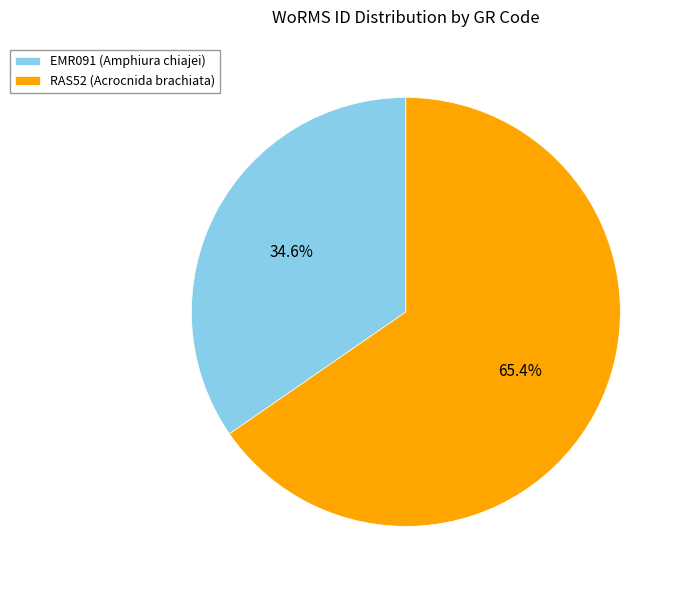

Is there a majority slice in this chart?

Yes